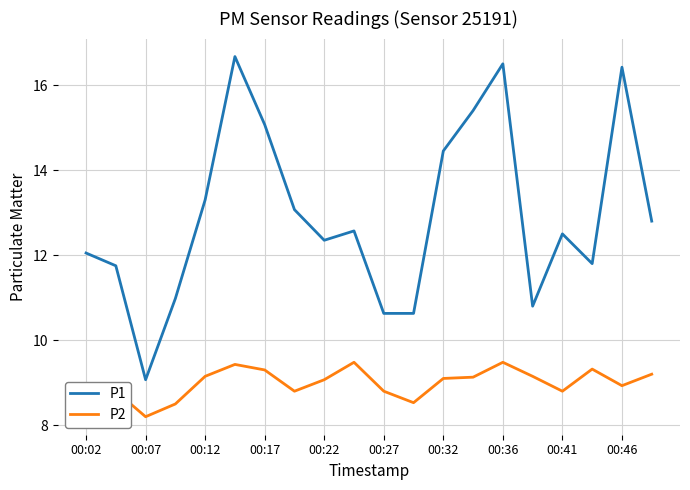

Rank the series by their maximum value, from lowest to highest.

P2, P1